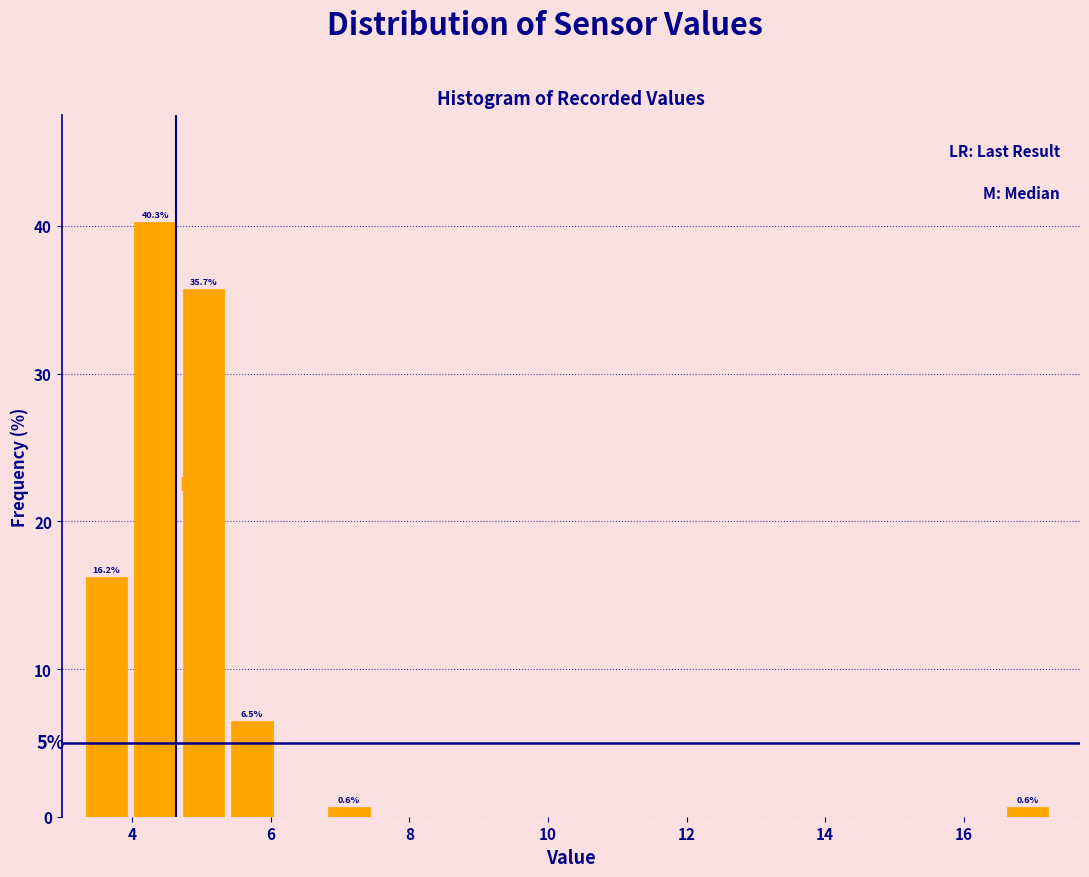

Around what value on the x-axis is the tallest bar? Give the approximate position of its centre, as read against the axis.

4.4